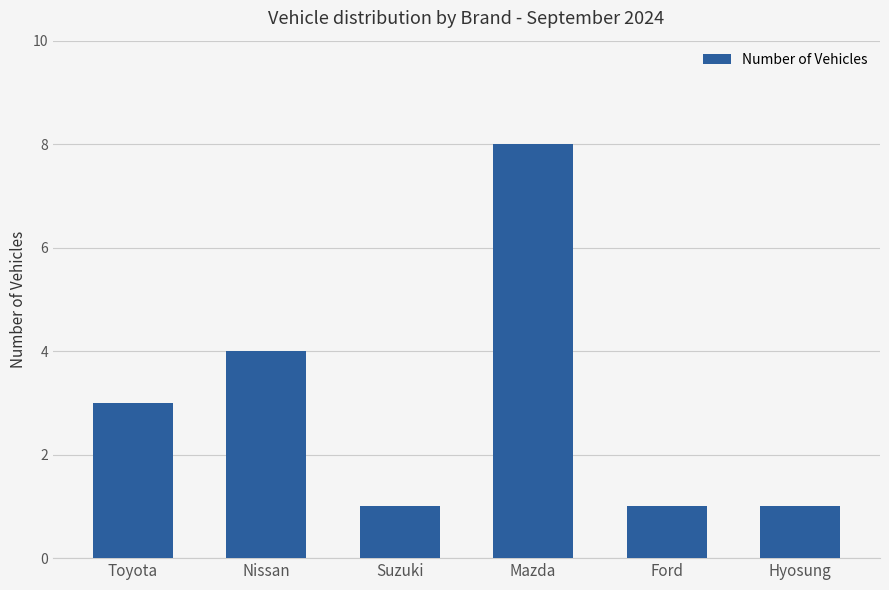

Count the values in the range 1 to 4.

5